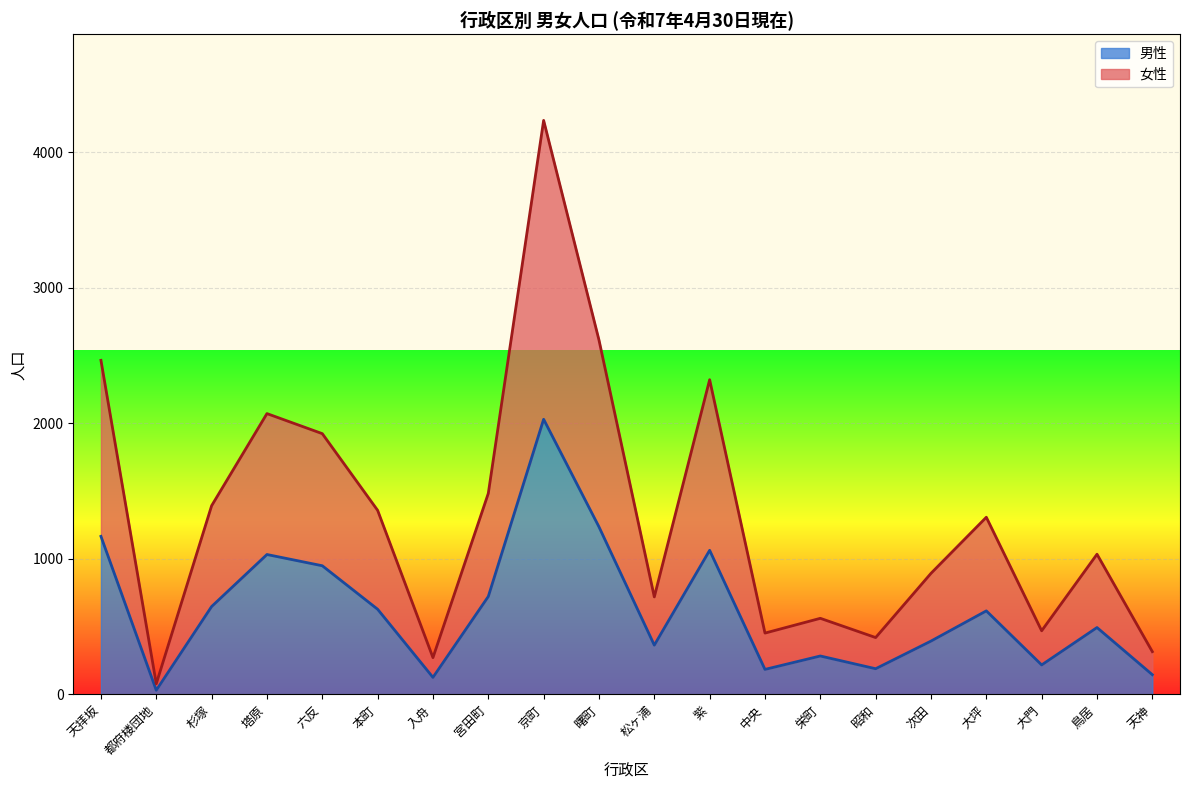

List the series in order of their peak value, lowest first.

男性, 女性